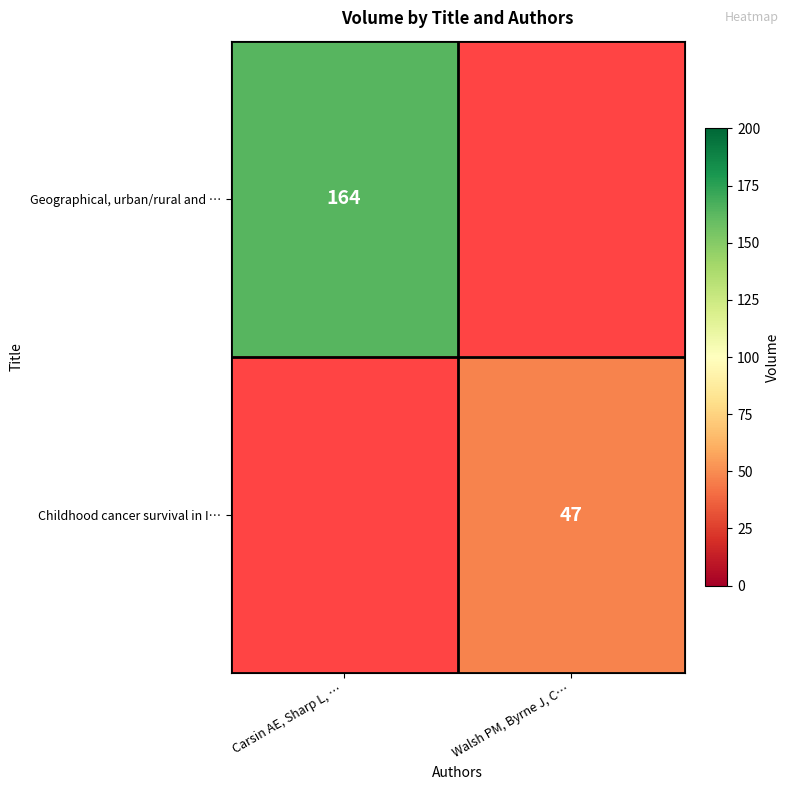

The value of Geographical, urban/rural and … at Carsin AE, Sharp L, … is 164. True or false?

True